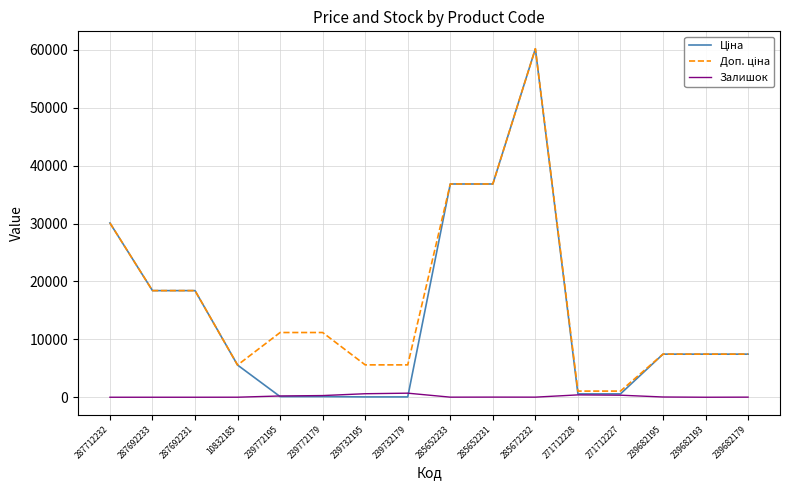

What is the greatest value displayed?

60205.6